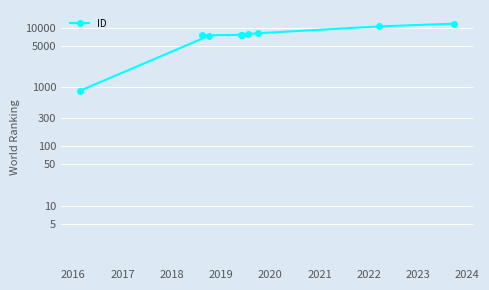

What is the maximum value shown in the chart?

11782